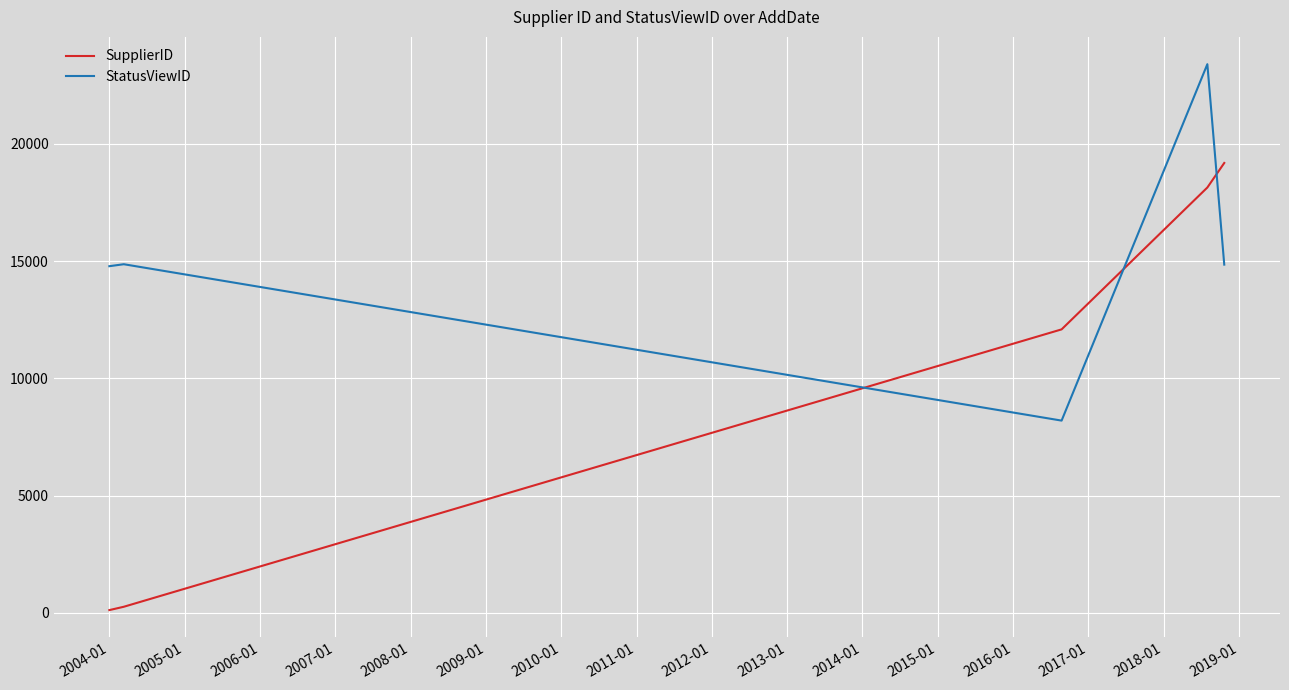

Count the number of data series in this chart.

2